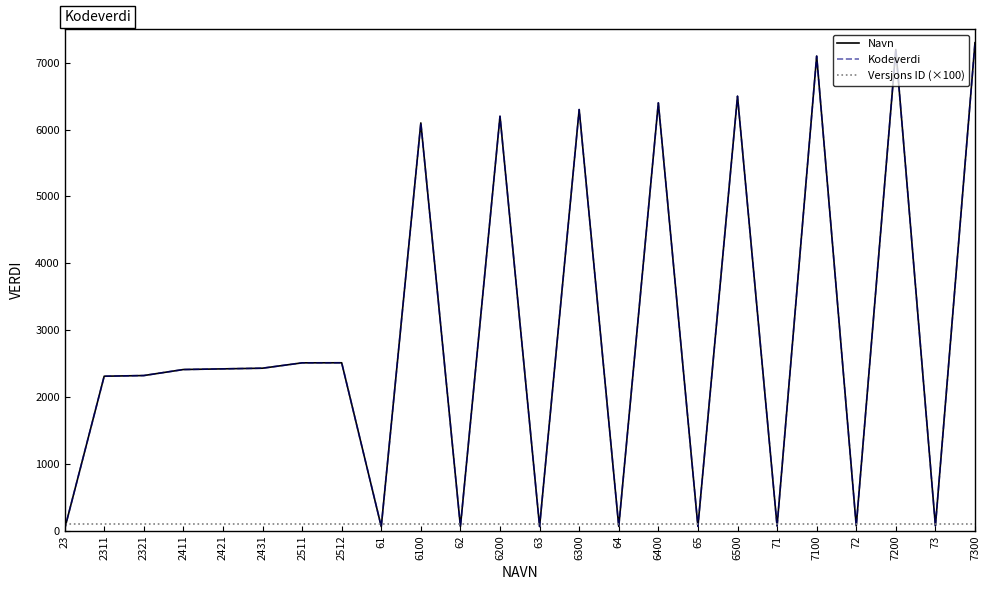

Which series has the widest spread of values?

Navn